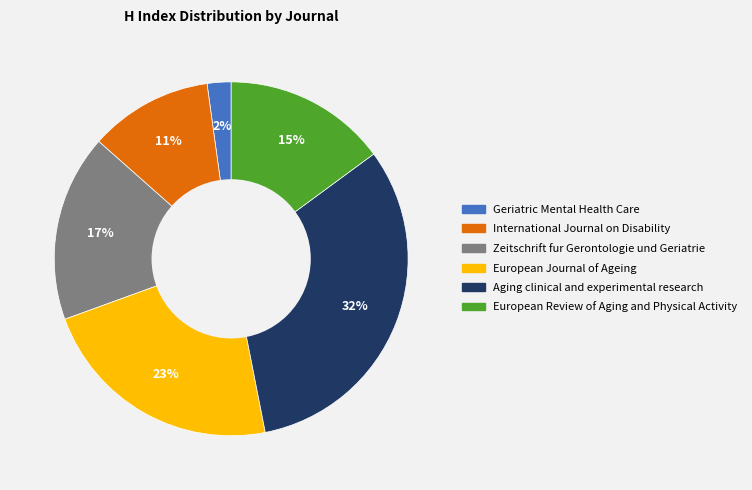

To the nearest percent, what is the difference between the largest and smallest slice percentages?

30%